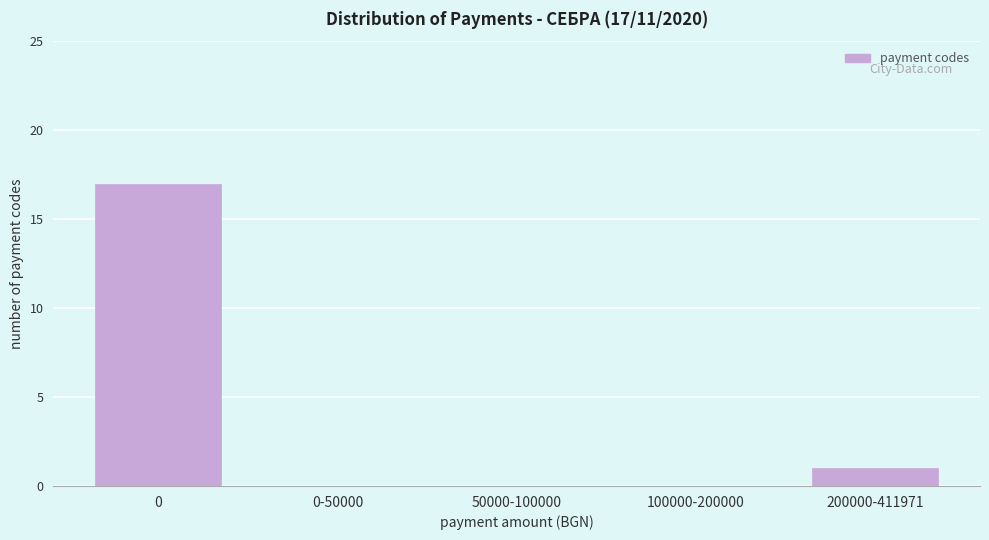

Reading left to right, what are all the values shown in this chart?

0=17	0-50000=0	50000-100000=0	100000-200000=0	200000-411971=1